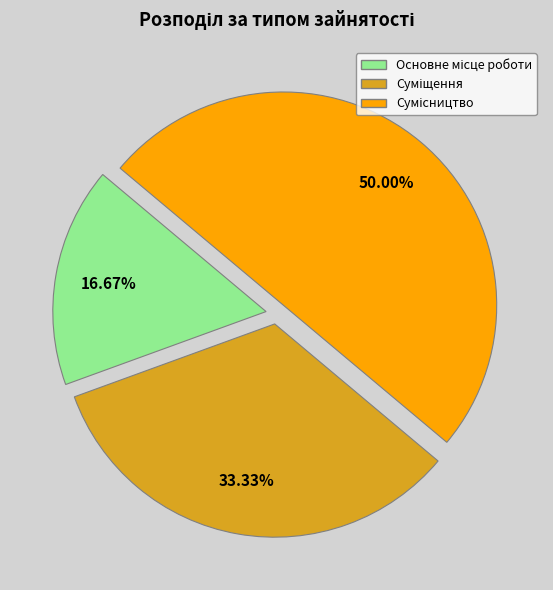

To the nearest percent, what percentage of the pie is Суміщення?

33%